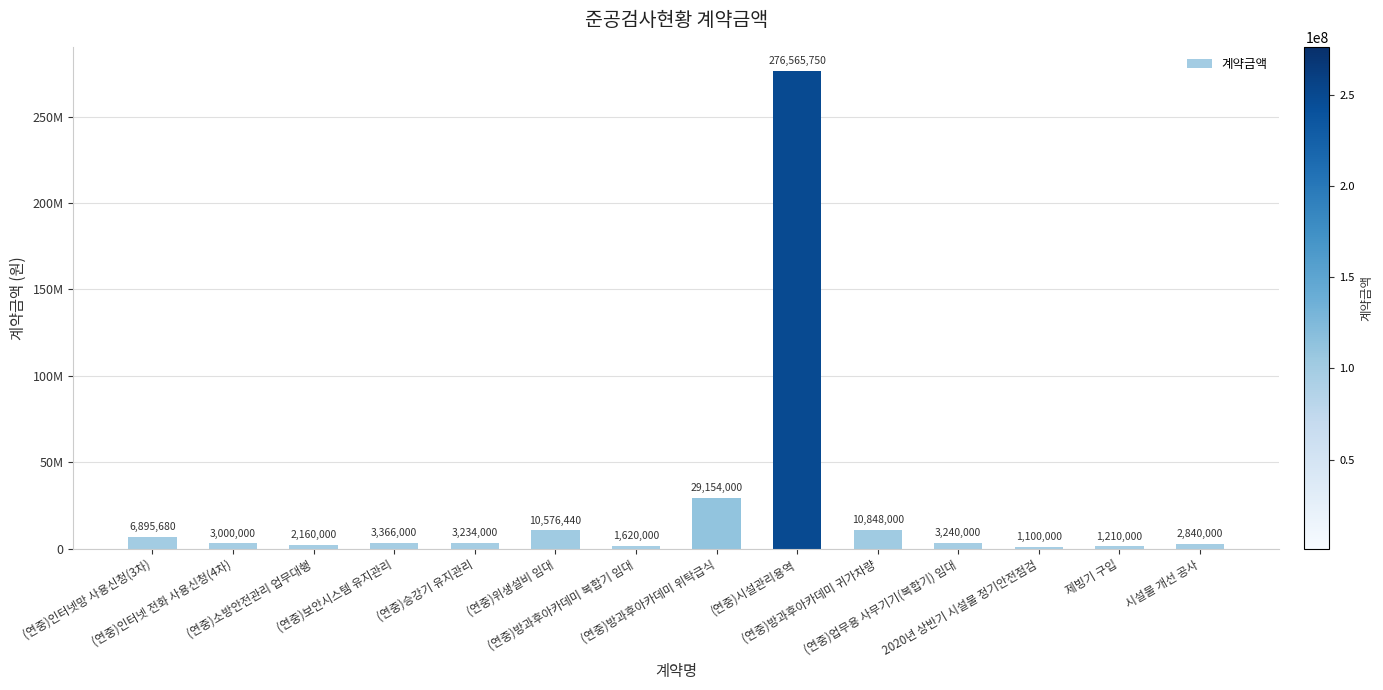

At which label does the data first exceed 3240000?

(연중)인터넷망 사용신청(3차)